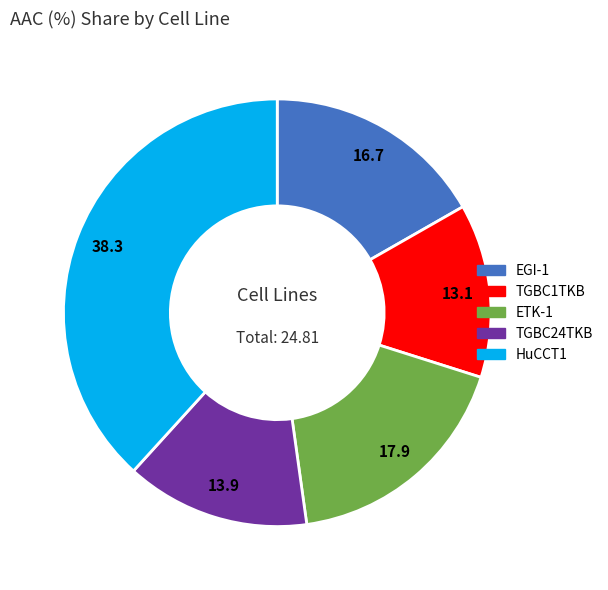

Does ETK-1 represent more than half of the total?

No